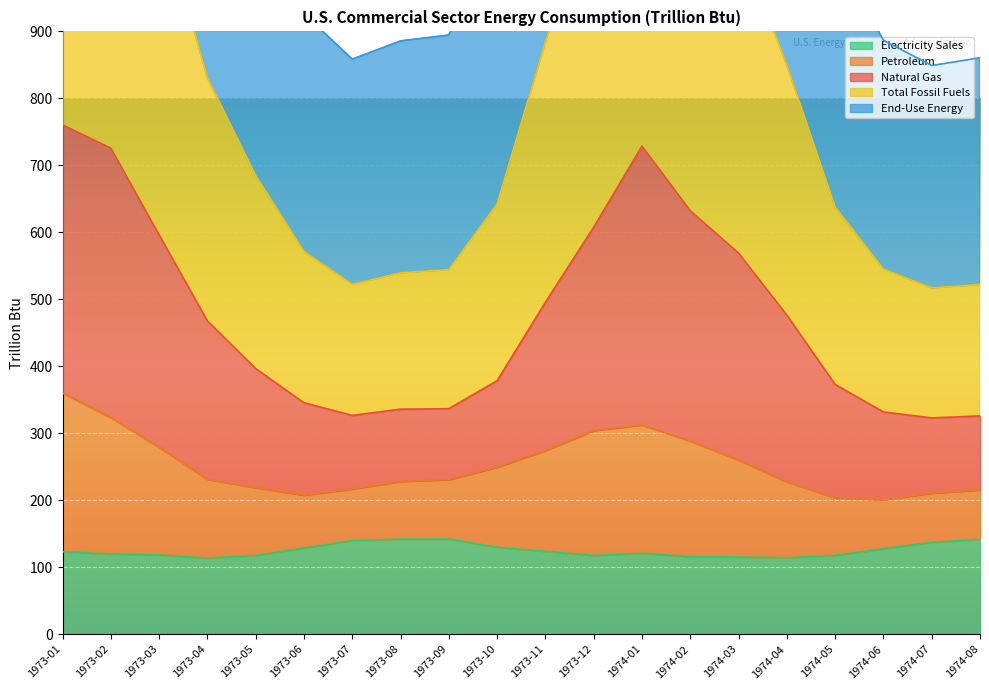

What is the difference between the End-Use Energy values at 1974-04 and 1973-03?

119.9